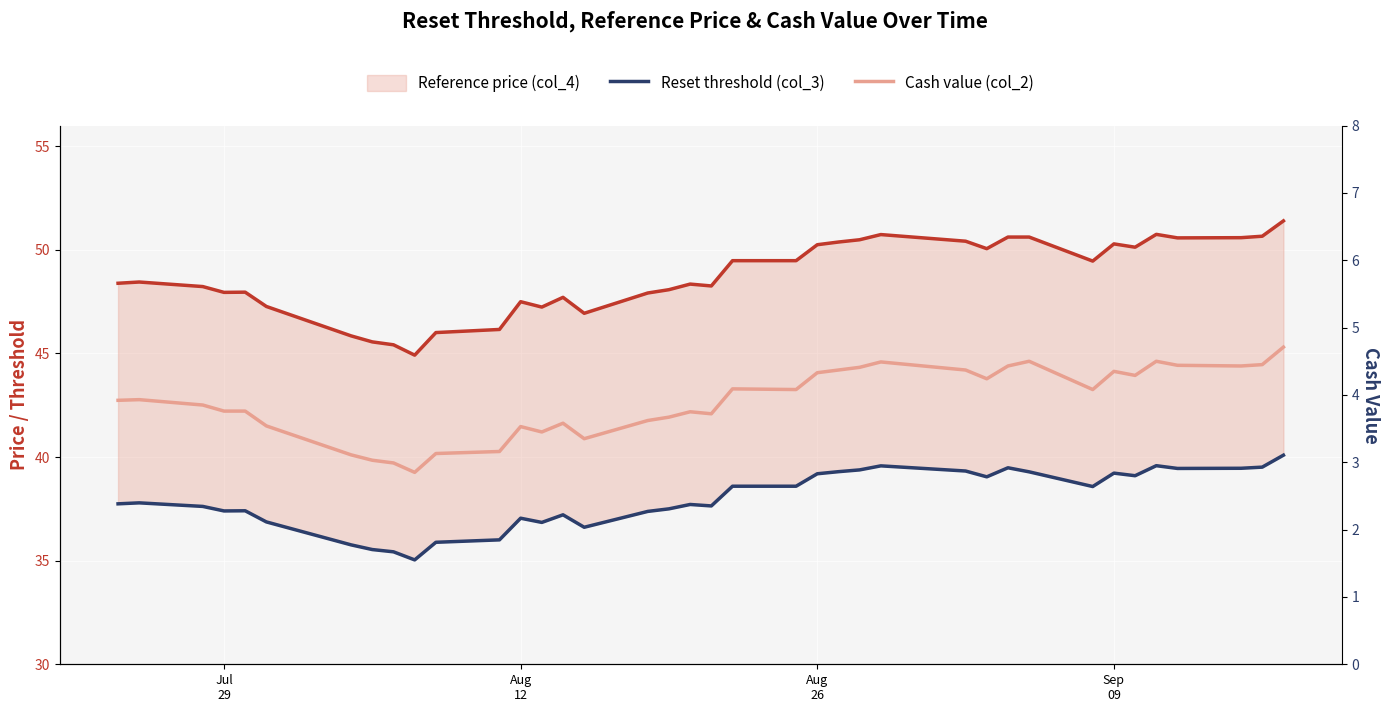

What are all the series names shown in the legend?

Reference price (col_4), Reset threshold (col_3), Cash value (col_2)